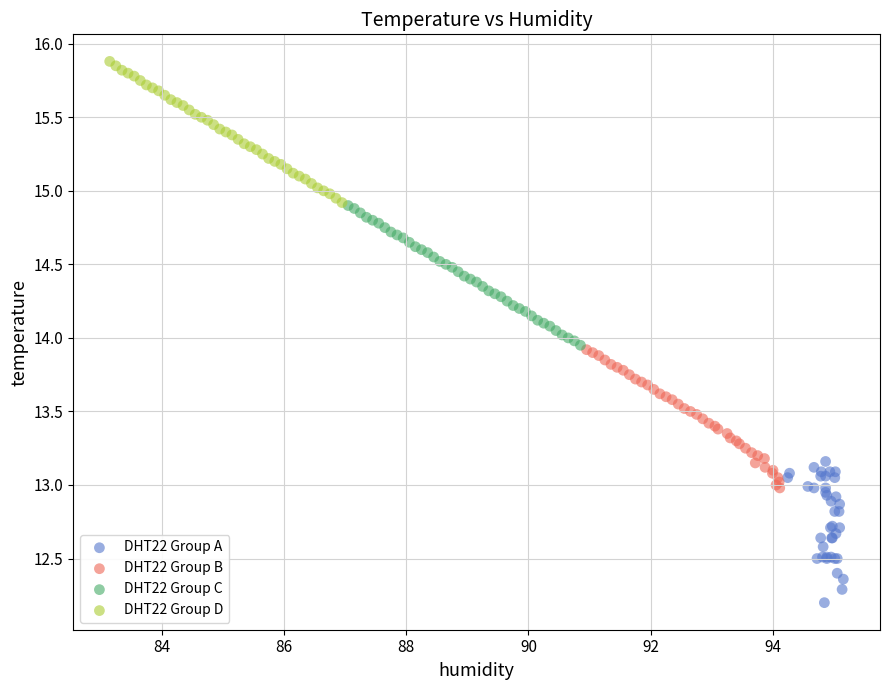

Which series reaches the minimum Y coordinate?

DHT22 Group A